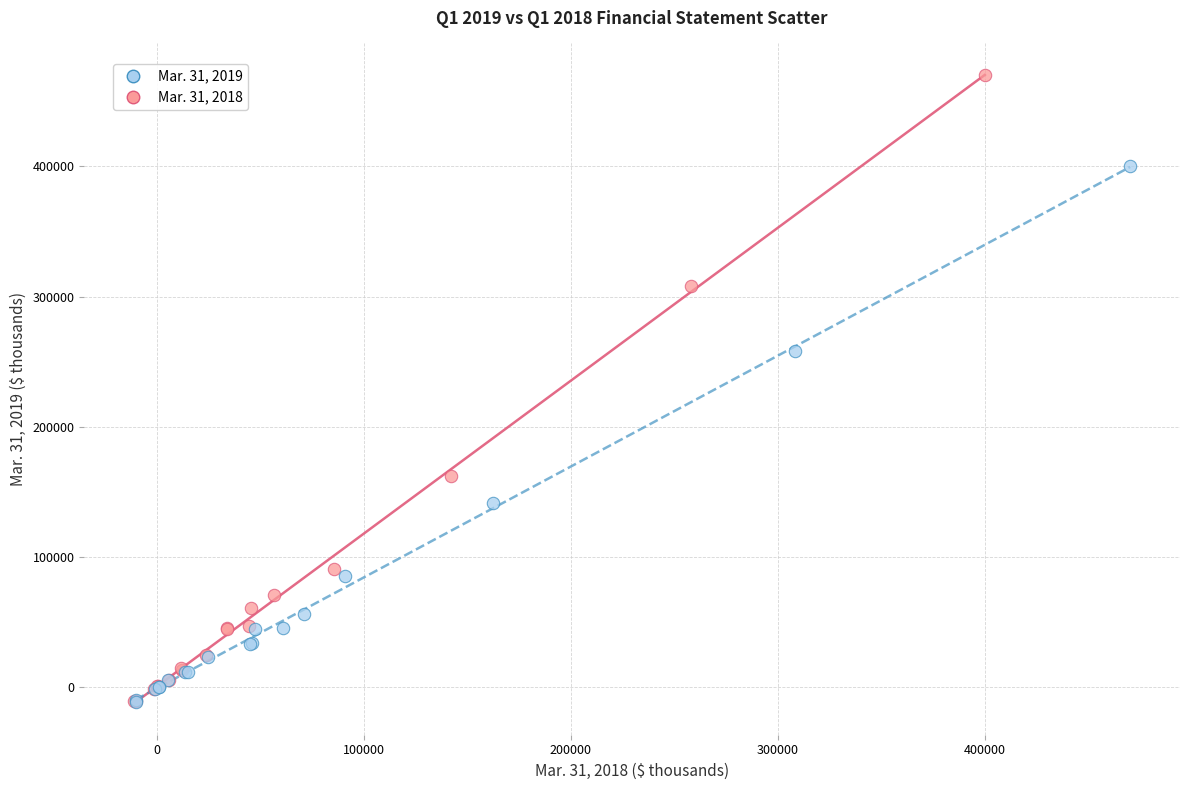

What are all the series names shown in the legend?

Mar. 31, 2019, Mar. 31, 2018